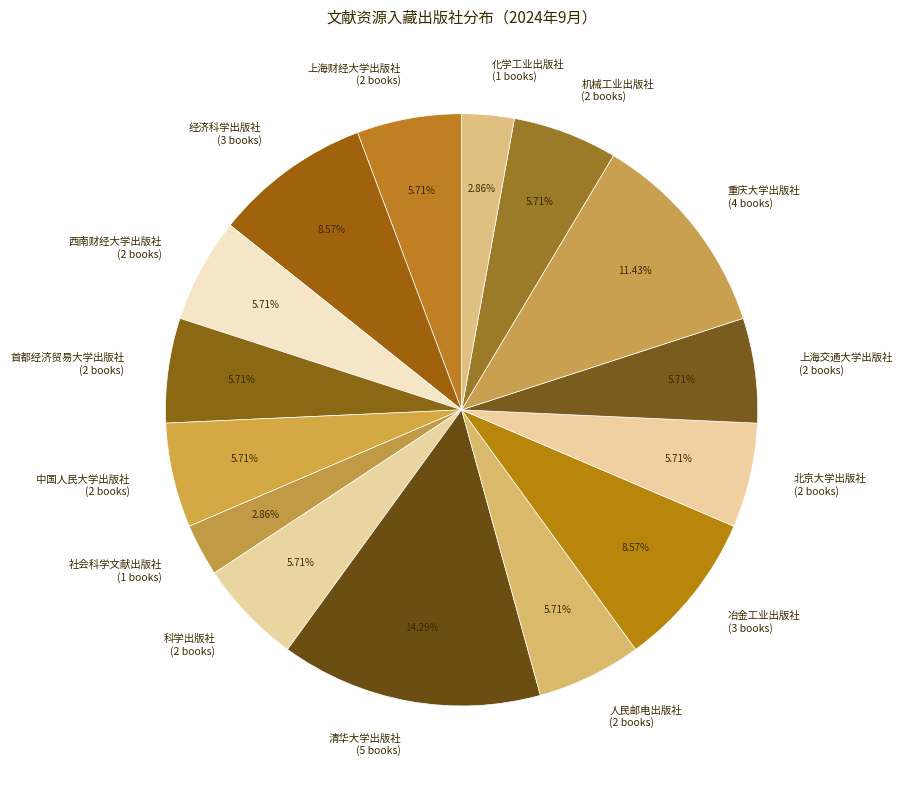

Combined, do 重庆大学出版社 and 北京大学出版社 account for over 50%?

No